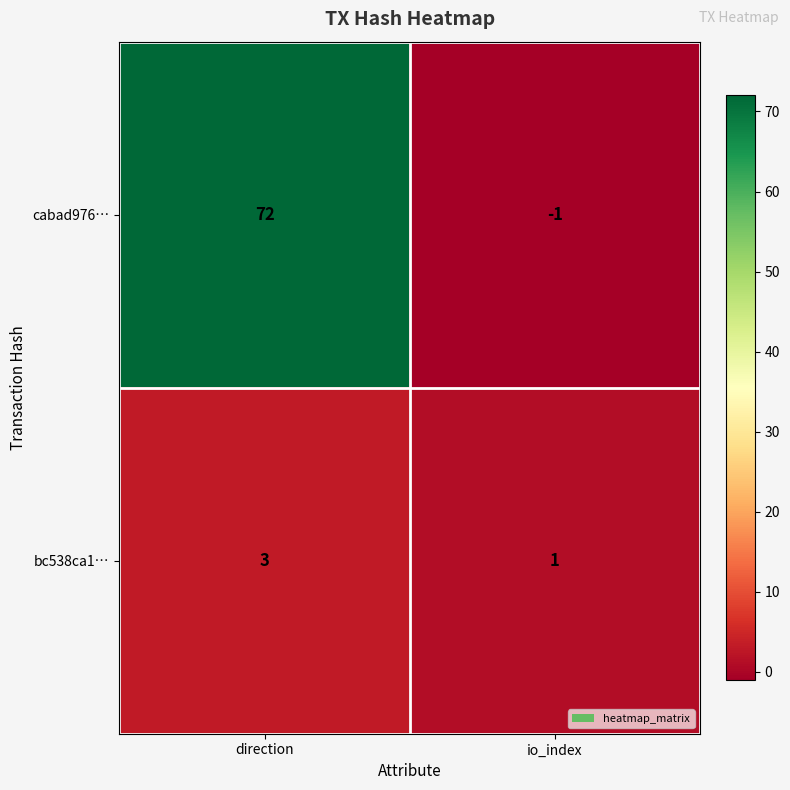

Which series has the largest total across all categories?

cabad976…